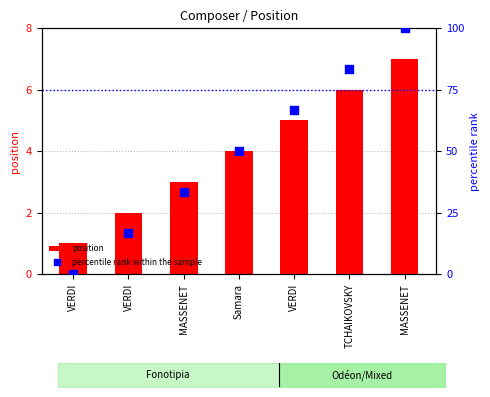

Which series has the largest total across all categories?

percentile rank within the sample